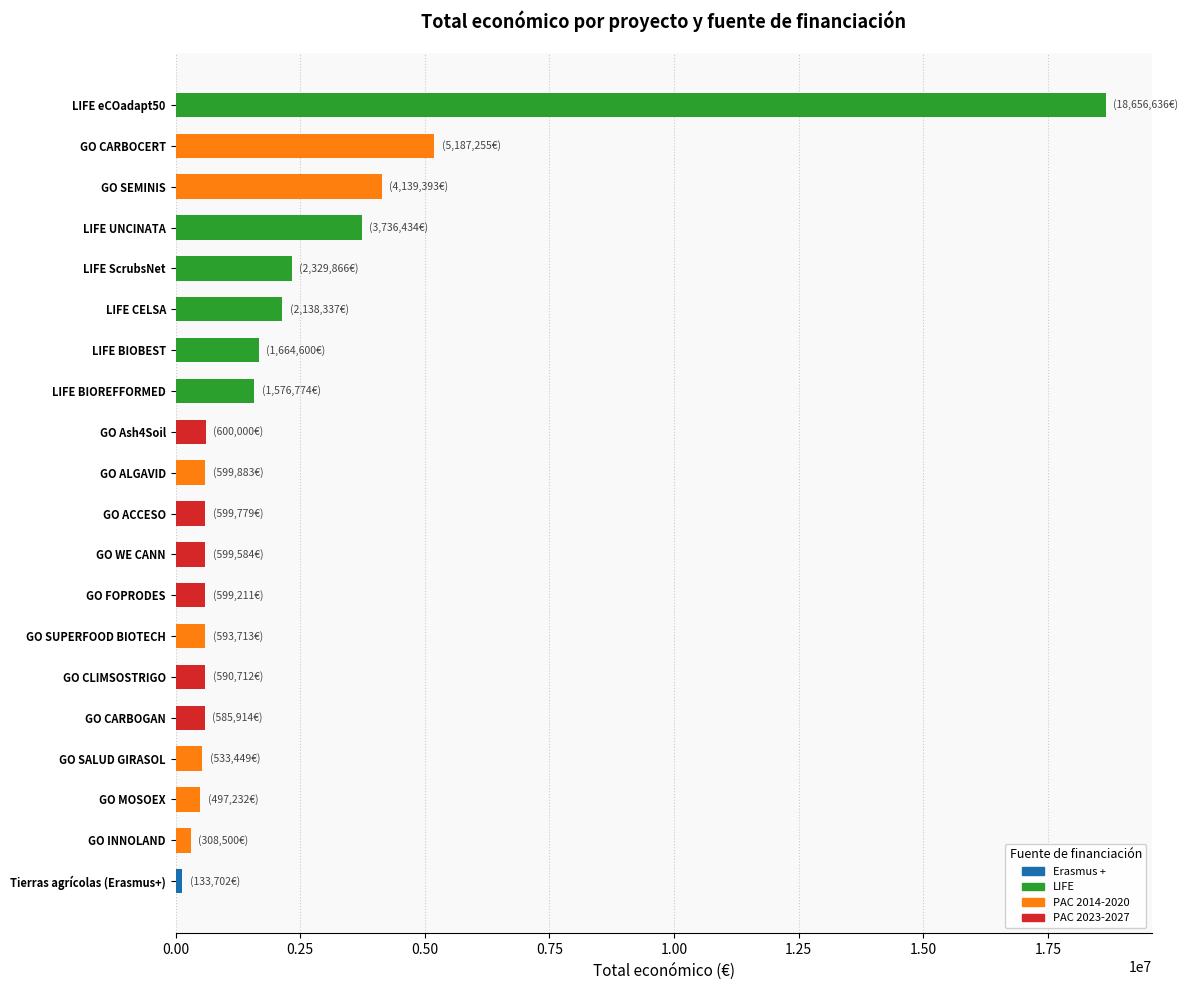

Reading left to right, list all the values displayed in this chart.

133702	1664600	1576774	18656636	3736434	2329866	2138337	533449	599883	593713	585914	599779	599584	599211	590712	600000	4139393	497232	308500	5187255